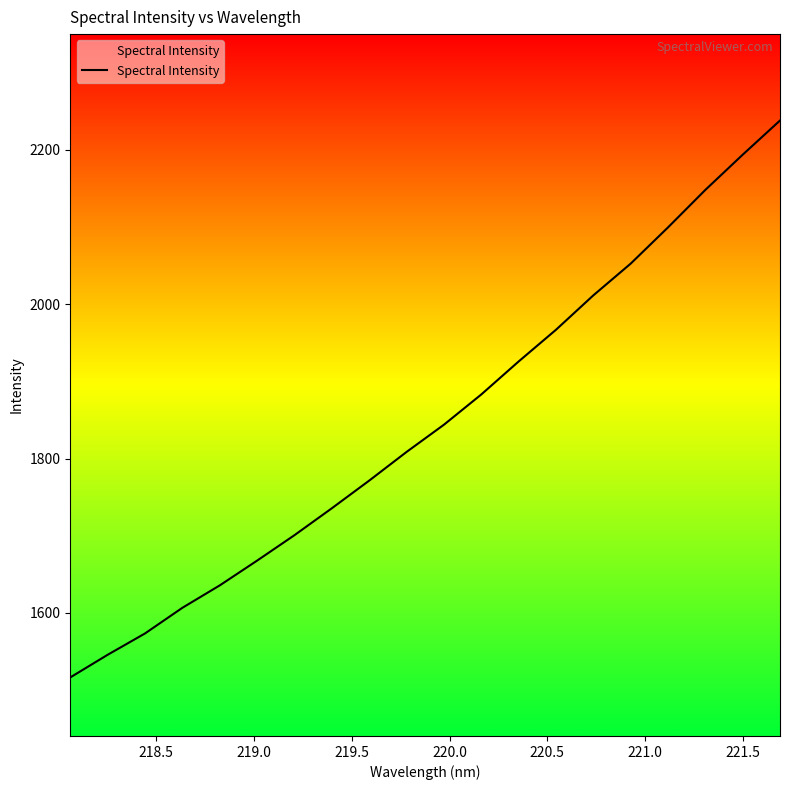

What is the maximum value shown in the chart?

2237.7